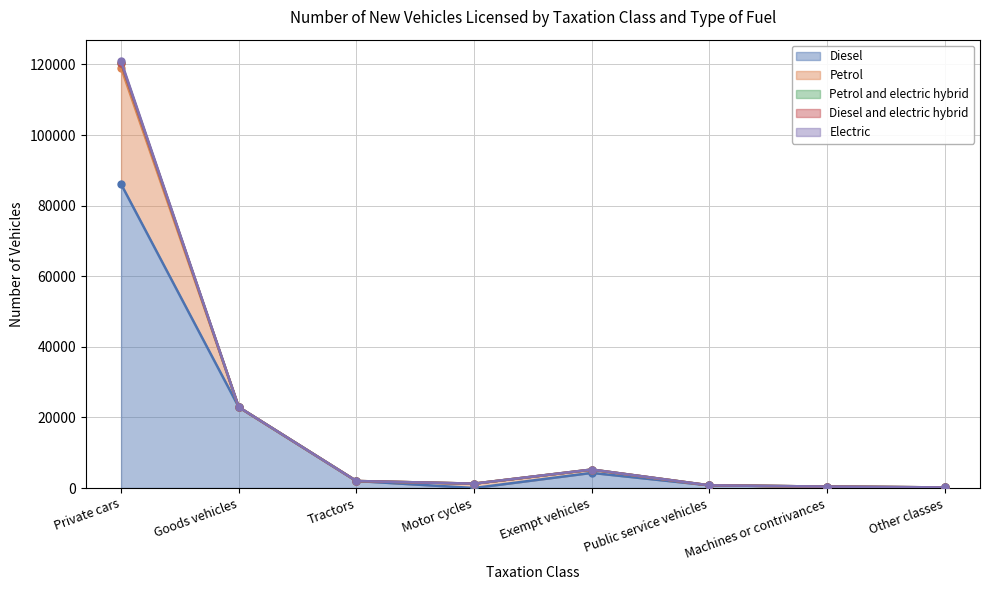

Count the number of categories in the chart.

8